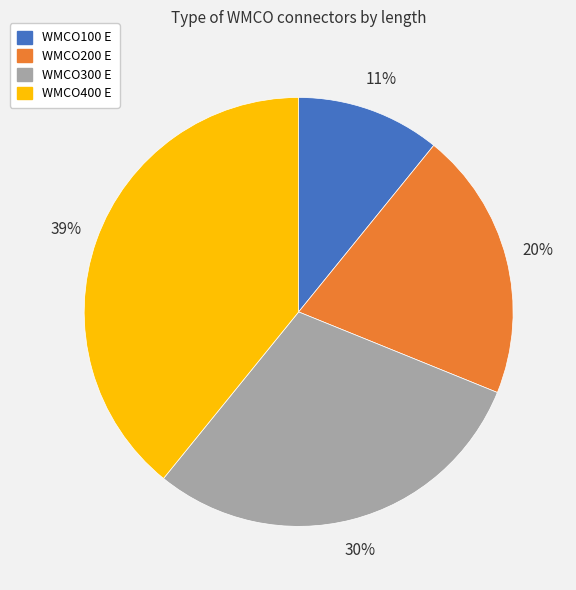

Is the sum of WMCO200 E and WMCO100 E greater than half?

No